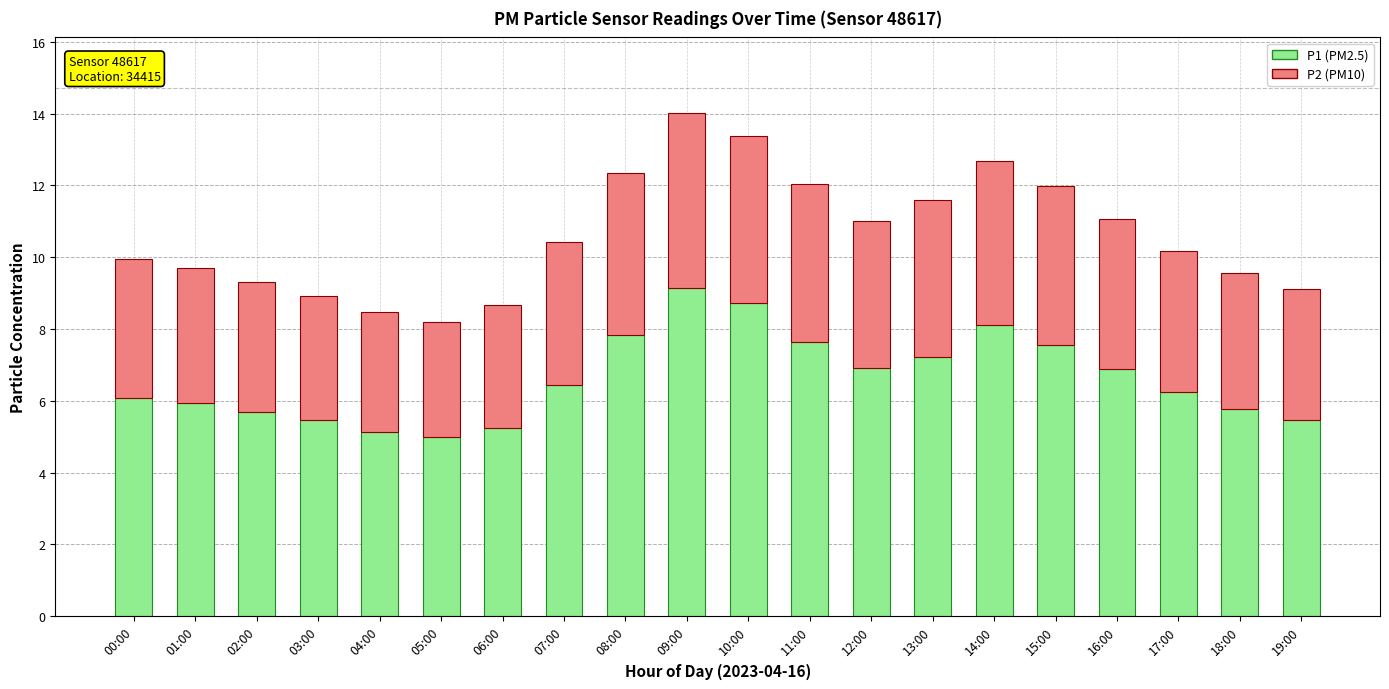

Is it true that P1 (PM2.5) equals 6.9 at 12:00?

True